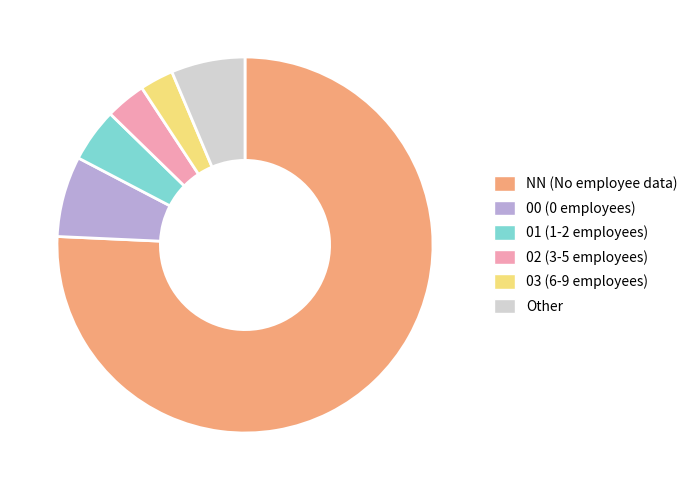

Rank the categories by value from lowest to highest.

03, 02, 01, Other, 00, NN